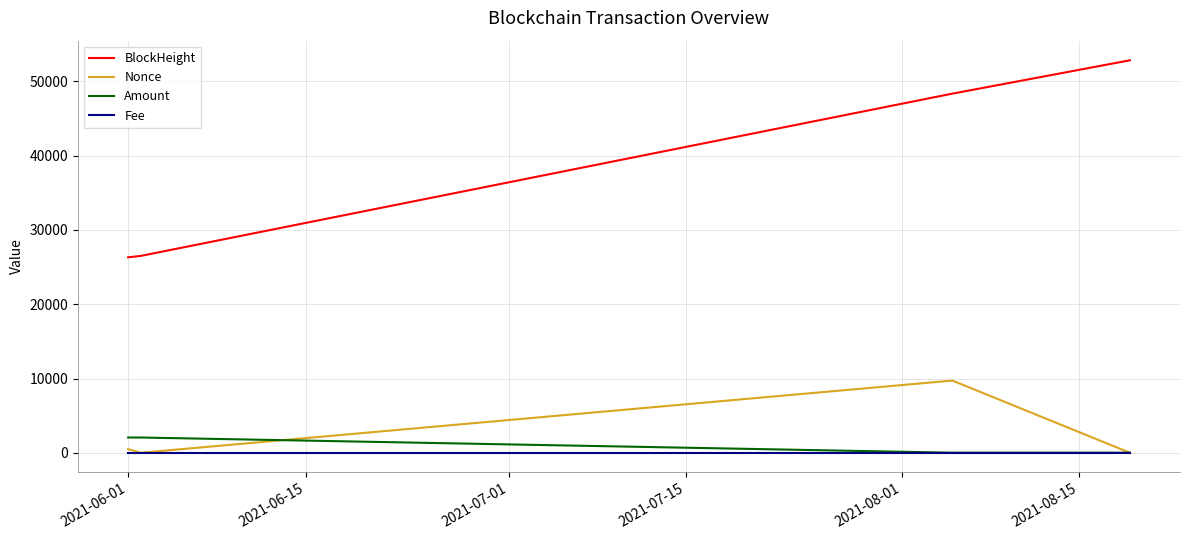

Which series has the largest total across all categories?

BlockHeight